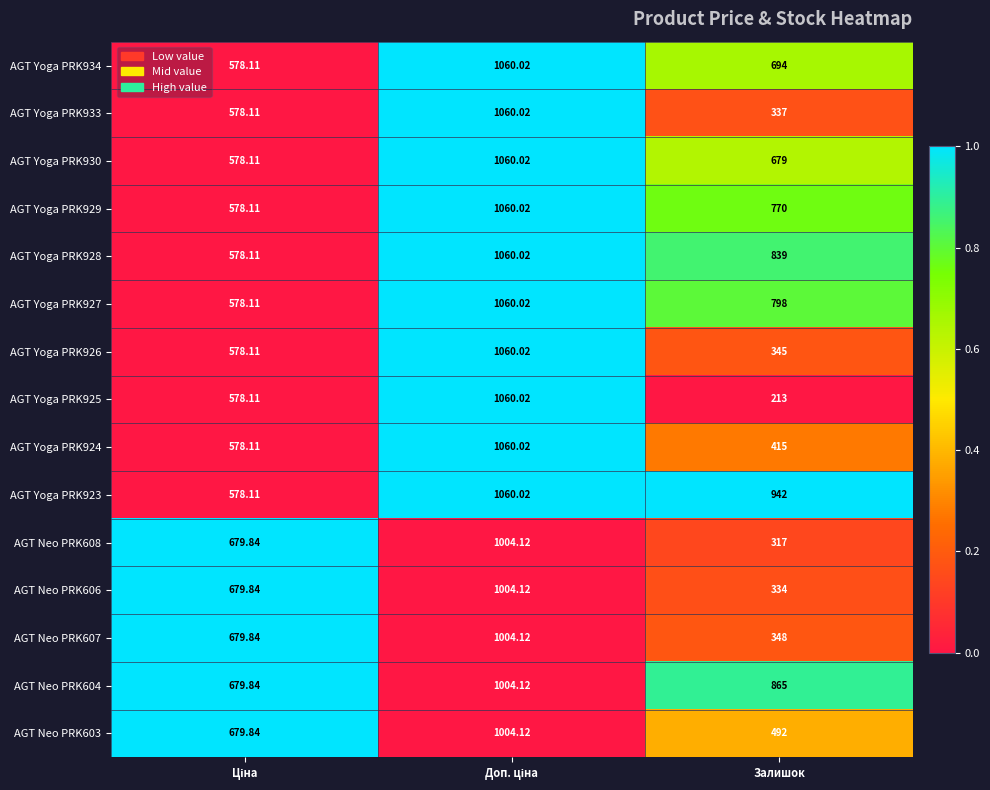

Which category has the lowest value across all series?

Залишок